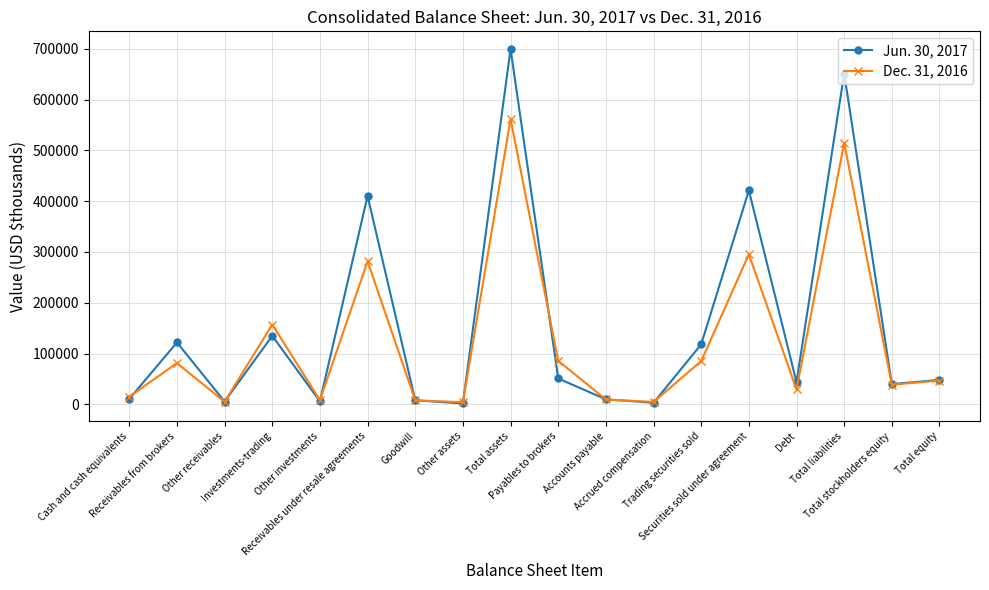

What is the approximate value of Dec. 31, 2016 at Total assets, to the nearest 50?

561250